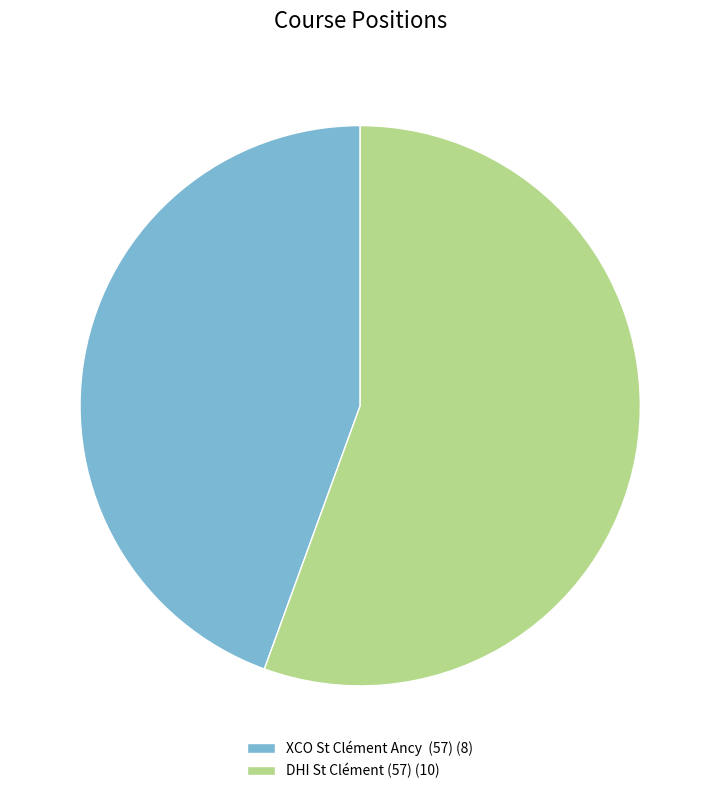

Count the number of slices in the pie.

2